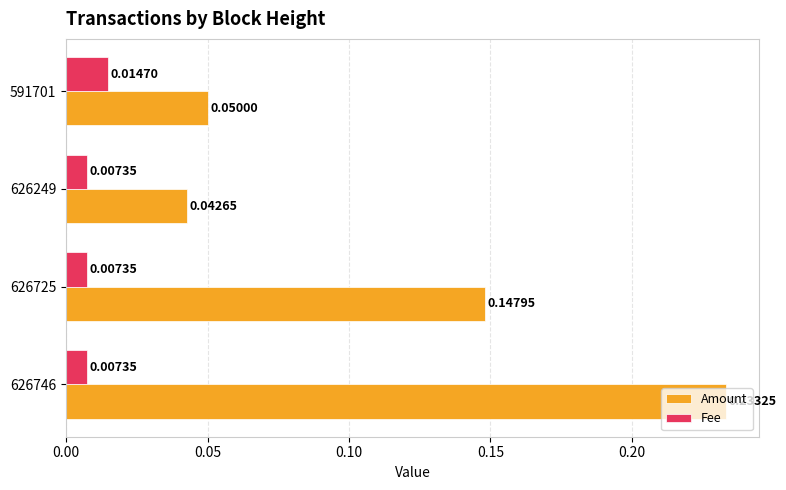

What is the sum of the Amount values at 626725 and 626746?

0.4